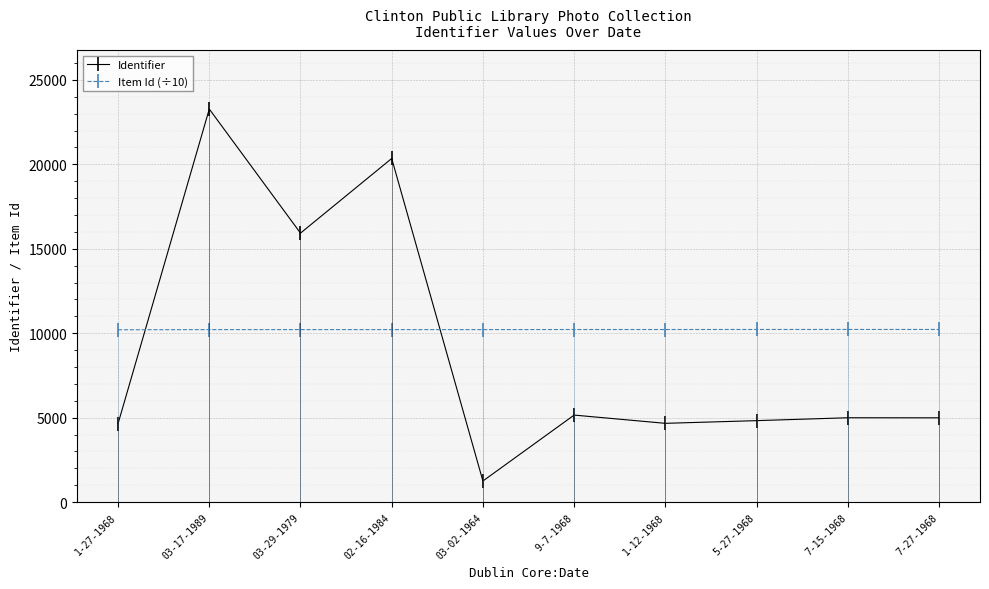

Between 7-27-1968 and 03-02-1964, which is larger?

7-27-1968